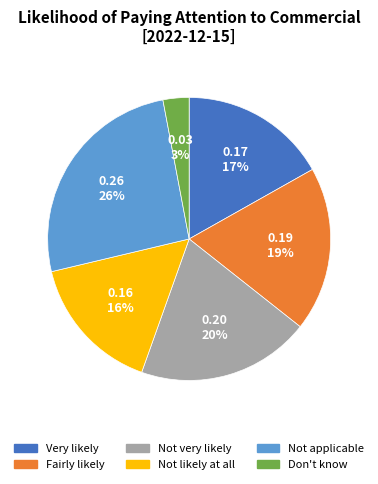

True or false: Fairly likely accounts for 19% of the total.

True